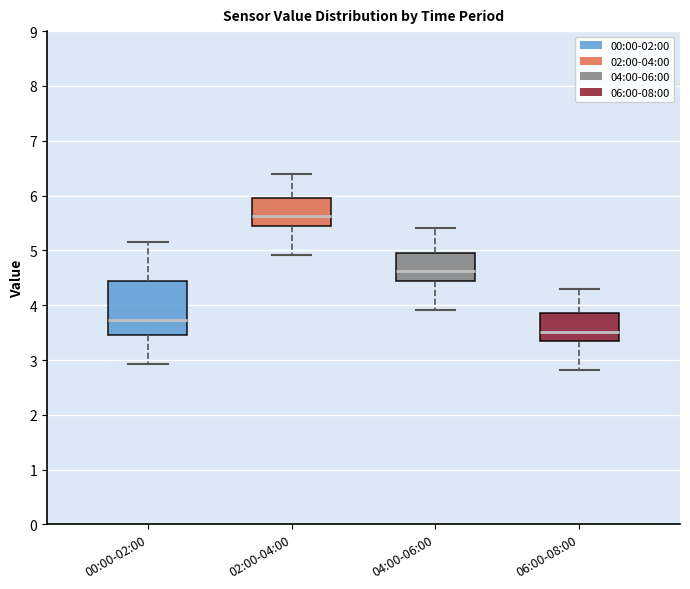

Where does the median line of the box for 00:00-02:00 sit on the y-axis? The values are not printed on the chart, so give them approximately, as read against the axis.

3.7